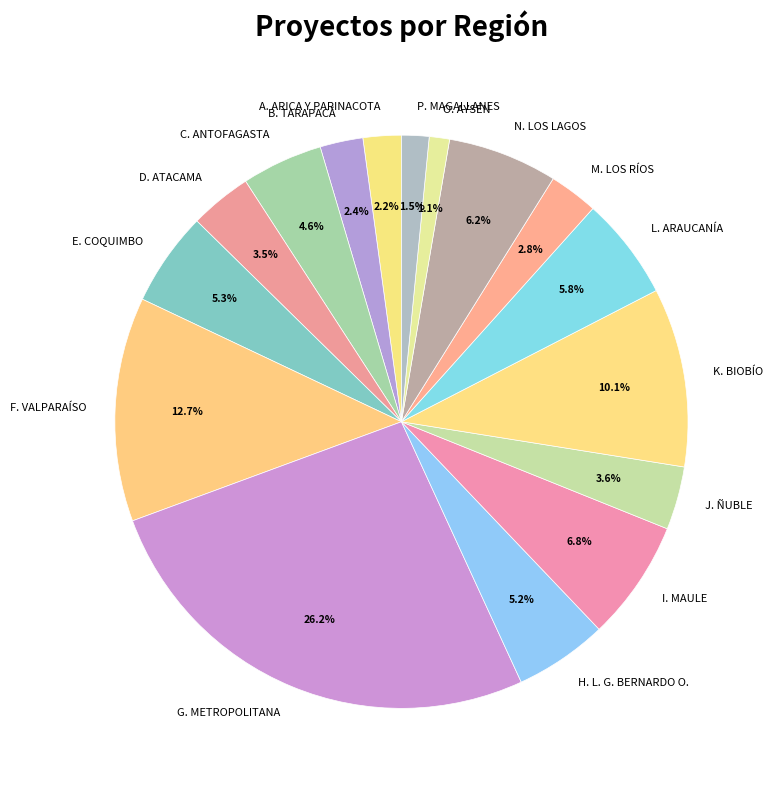

Is the sum of L. ARAUCANÍA and F. VALPARAÍSO greater than half?

No